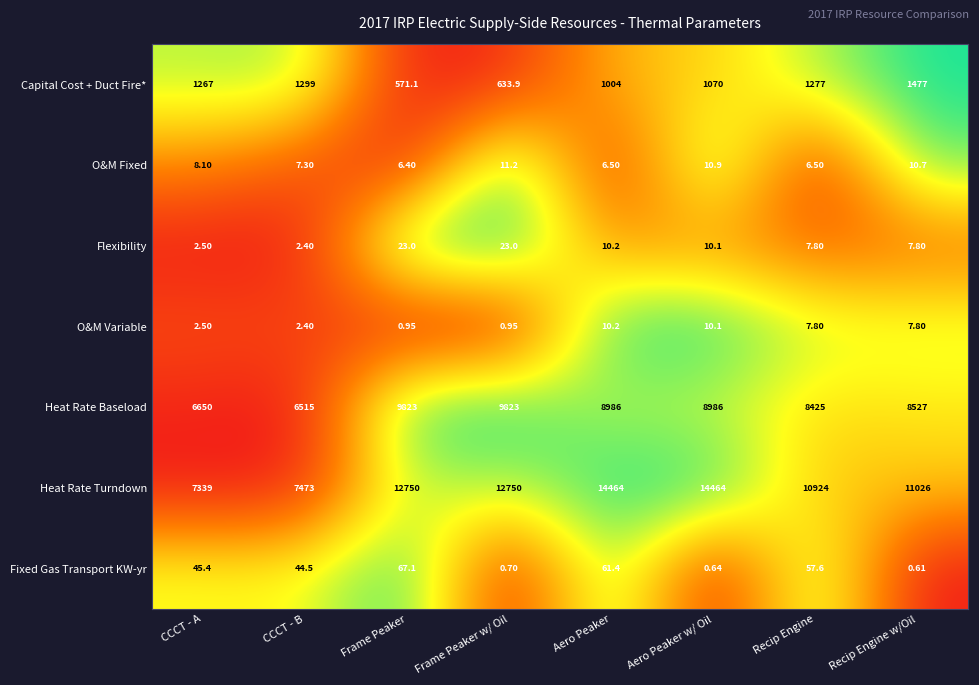

At which label does Capital Cost + Duct Fire* reach its peak?

Recip Engine w/Oil